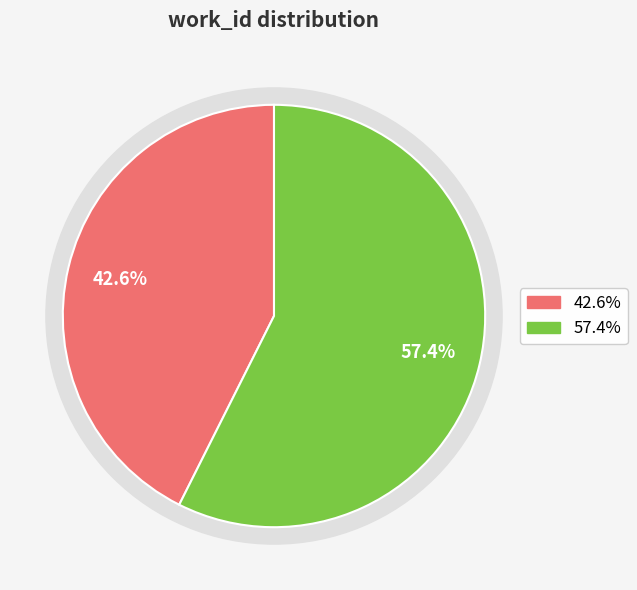

What percentage is the Vol. I, Of Candour (work_id: 5813) slice, to the nearest percent?

43%